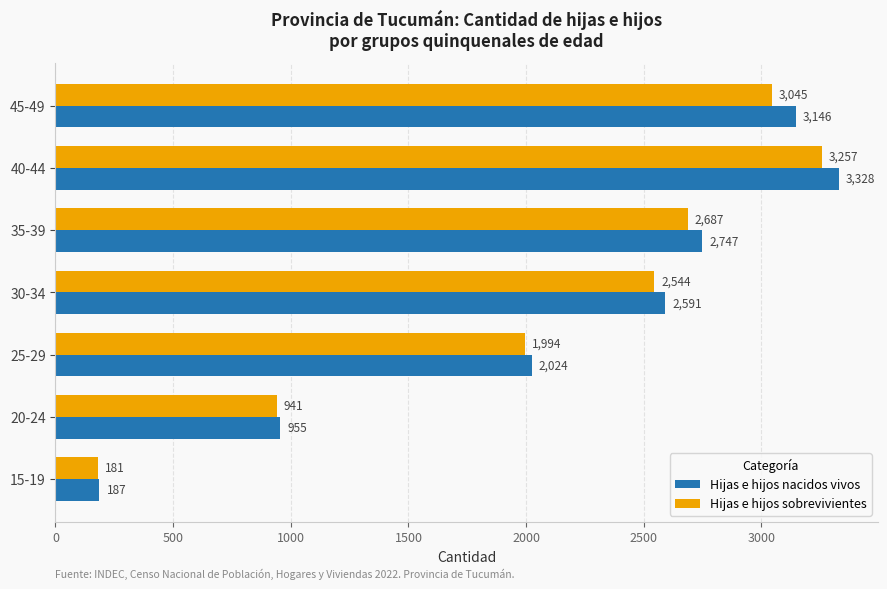

At which label is Hijas e hijos sobrevivientes closest to 1719?

25-29